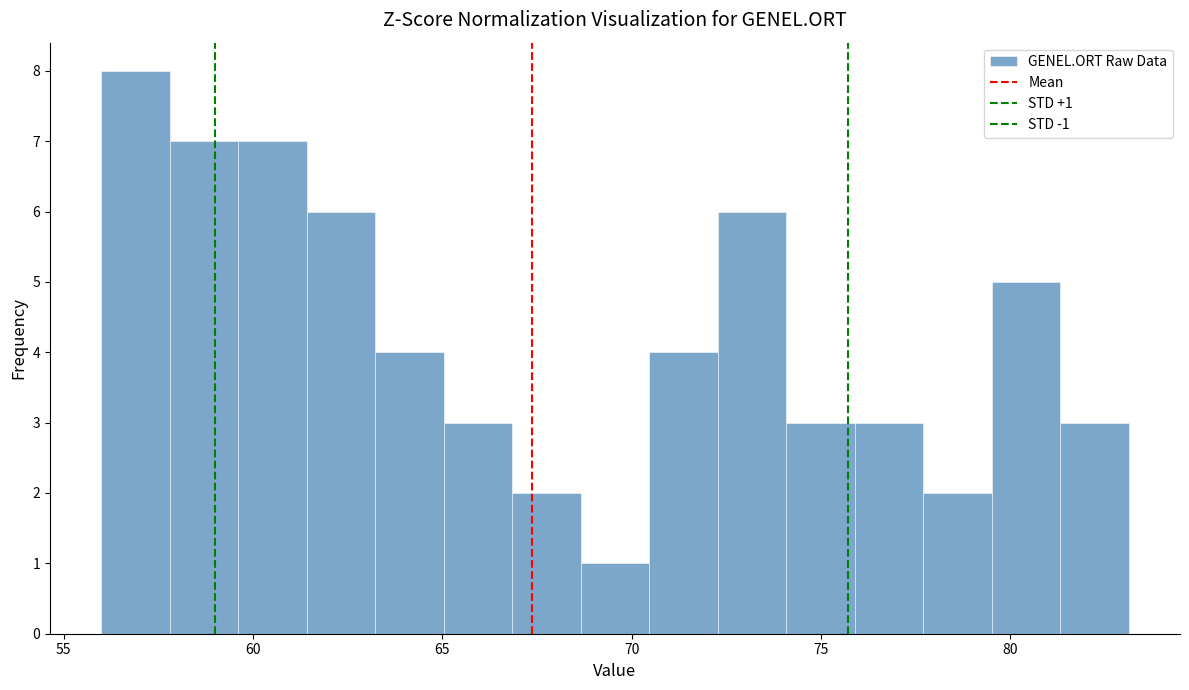

Read against the x-axis, roughly where is the centre of the tallest bar?

57.0